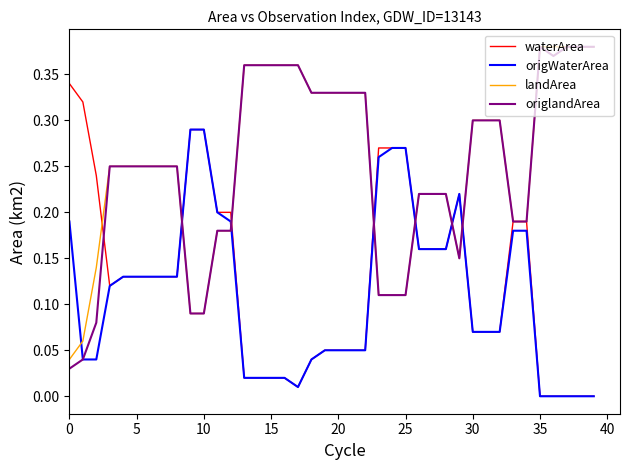

After their last crossing, which series has the higher values: landArea or origWaterArea?

landArea